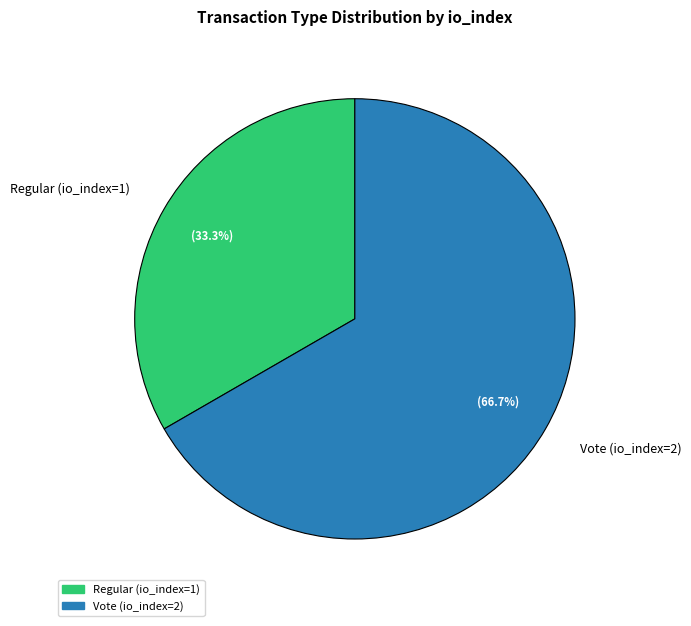

Does Regular (io_index=1) represent more than half of the total?

No